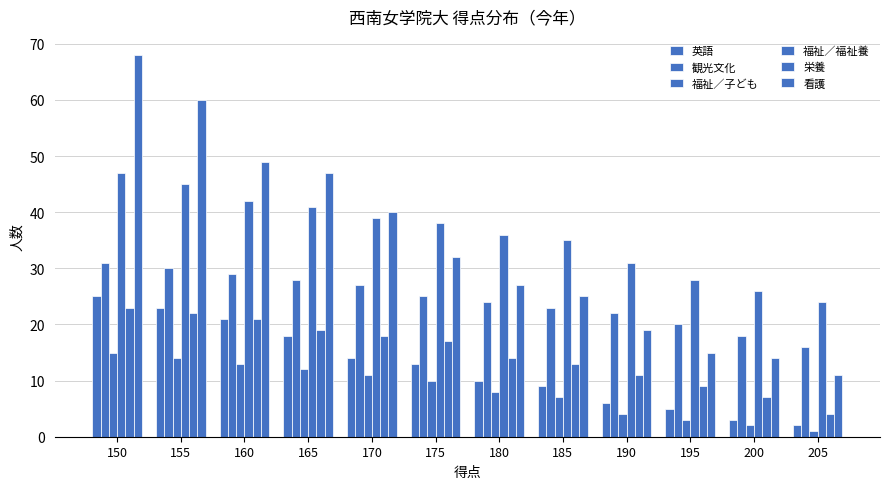

What is the total value across all series at 160?

175